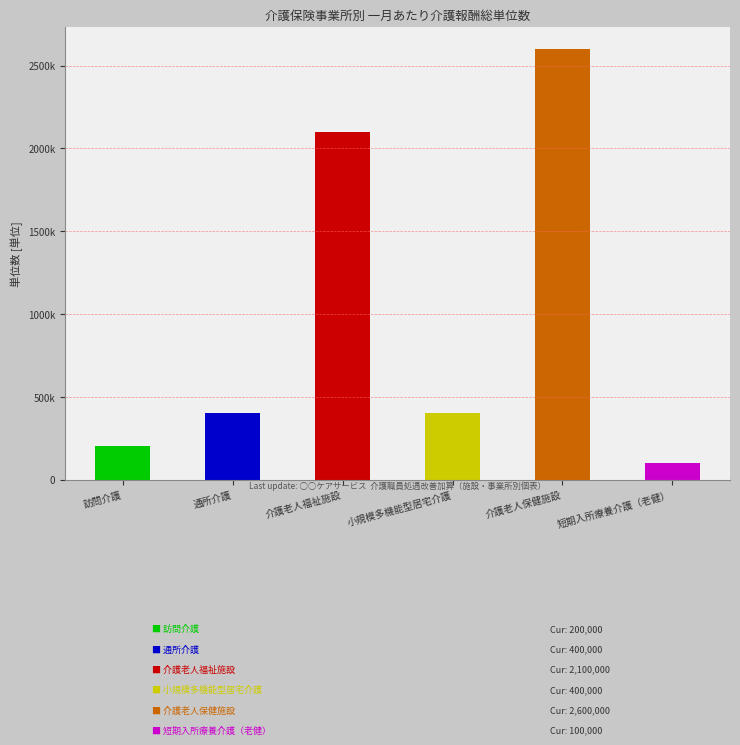

Approximately how many times larger is the value at 小規模多機能型居宅介護 compared to 訪問介護?

2.0